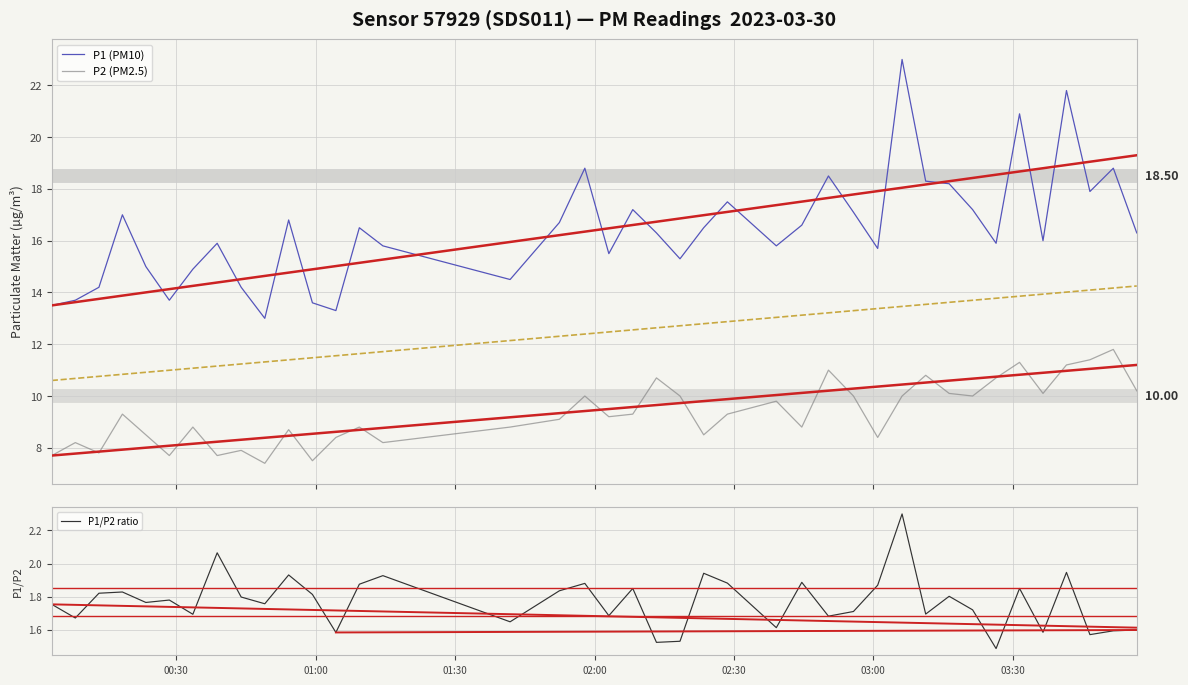

True or false: P1 (PM10) and P2 (PM2.5) intersect in this chart.

False